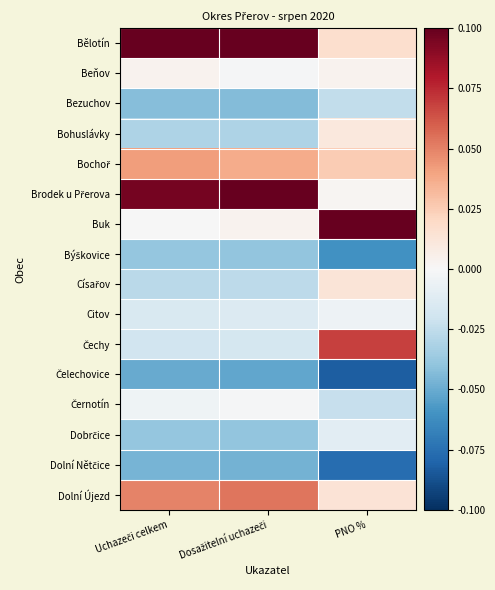

List the series in order of their peak value, highest first.

Bělotín, Brodek u Přerova, Buk, Čechy, Dolní Újezd, Bochoř, Císařov, Bohuslávky, Beňov, Černotín, Citov, Dobrčice, Bezuchov, Býškovice, Dolní Nětčice, Čelechovice